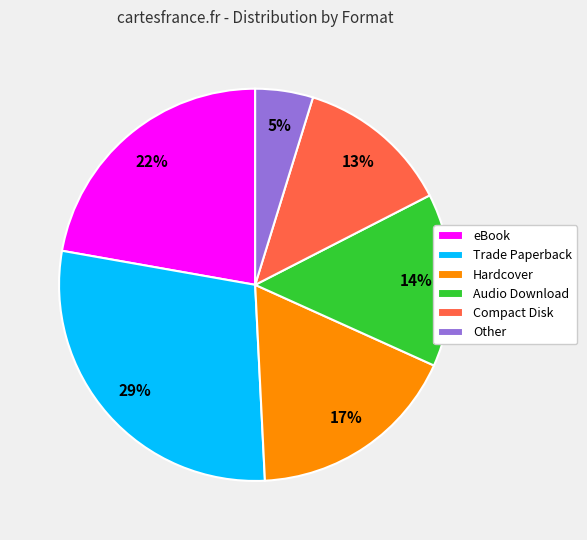

The Audio Download slice represents 14% of the pie. True or false?

True